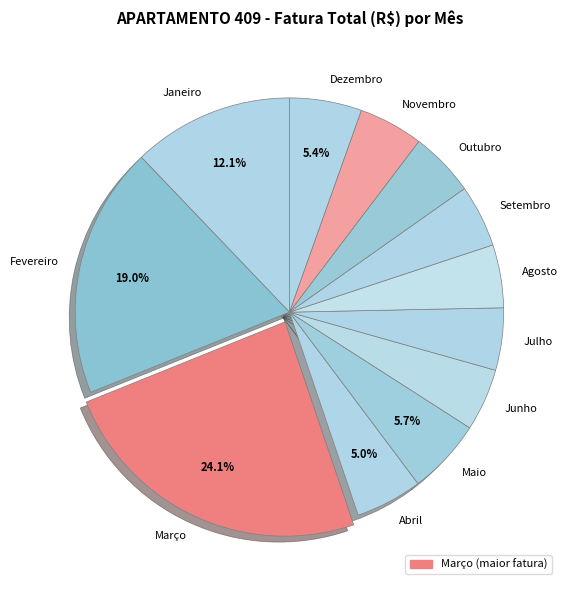

Between Agosto and Maio, which is larger?

Maio